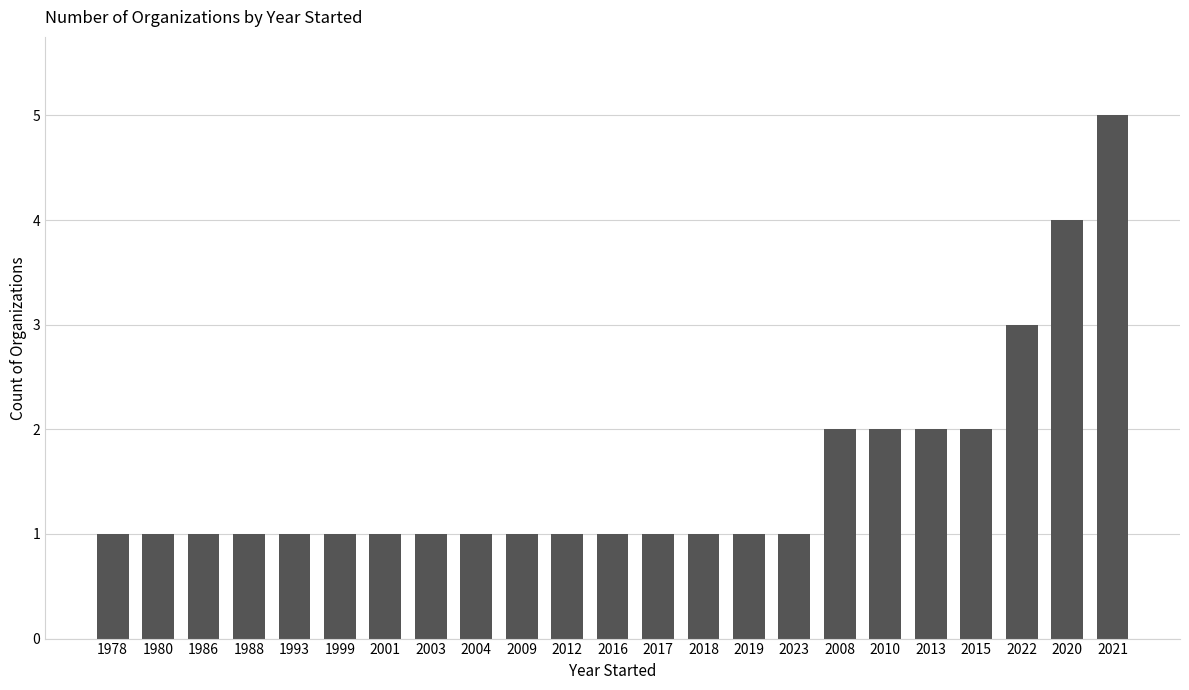

What position from the right is 2020?

2